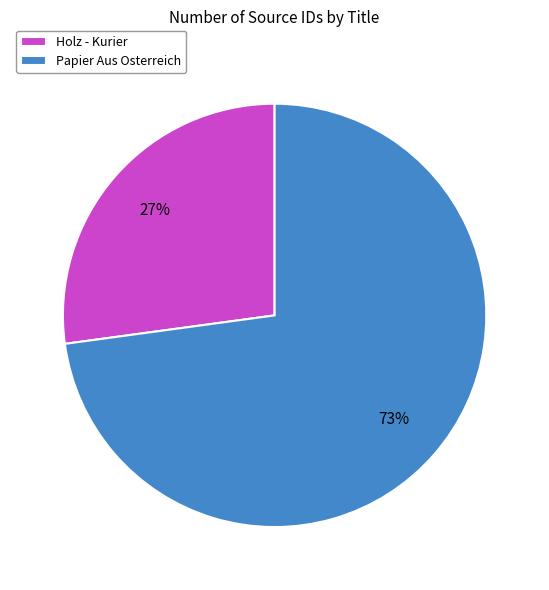

Do Papier Aus Osterreich and Holz - Kurier together represent more than half of the pie?

Yes